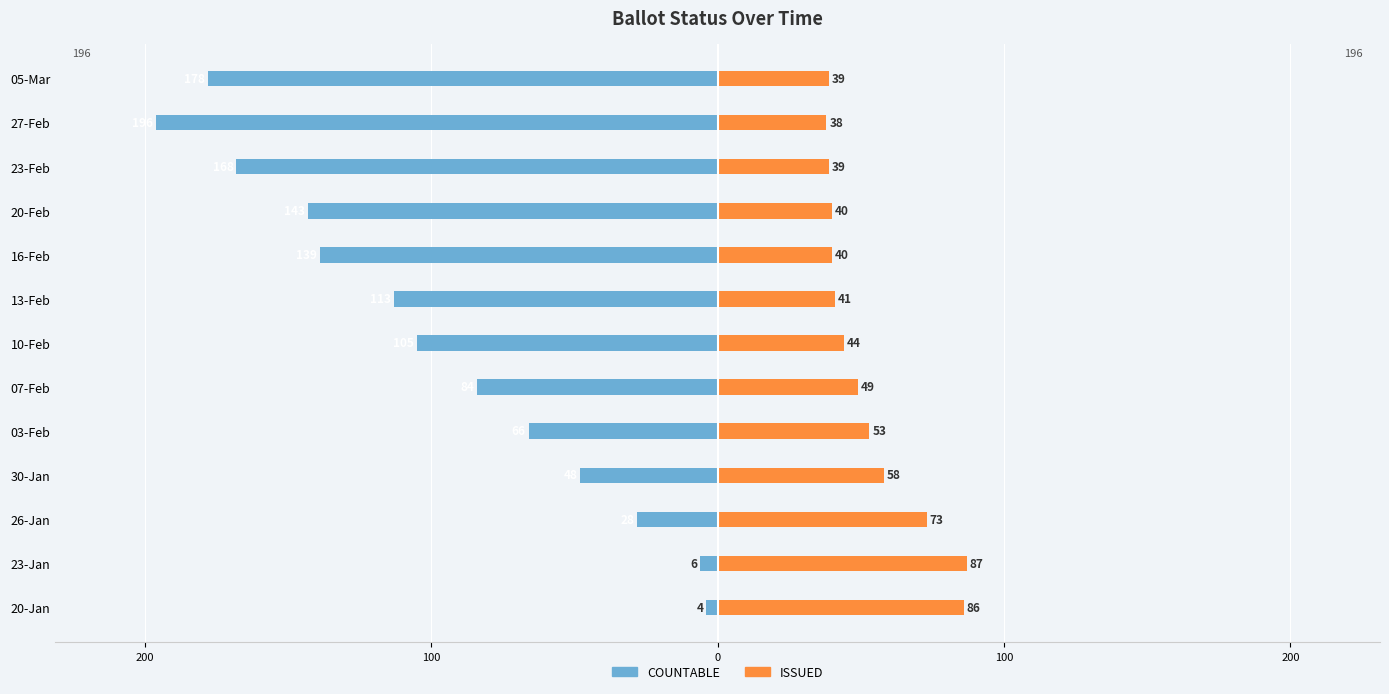

Which has a higher value, 7 or 10?

7